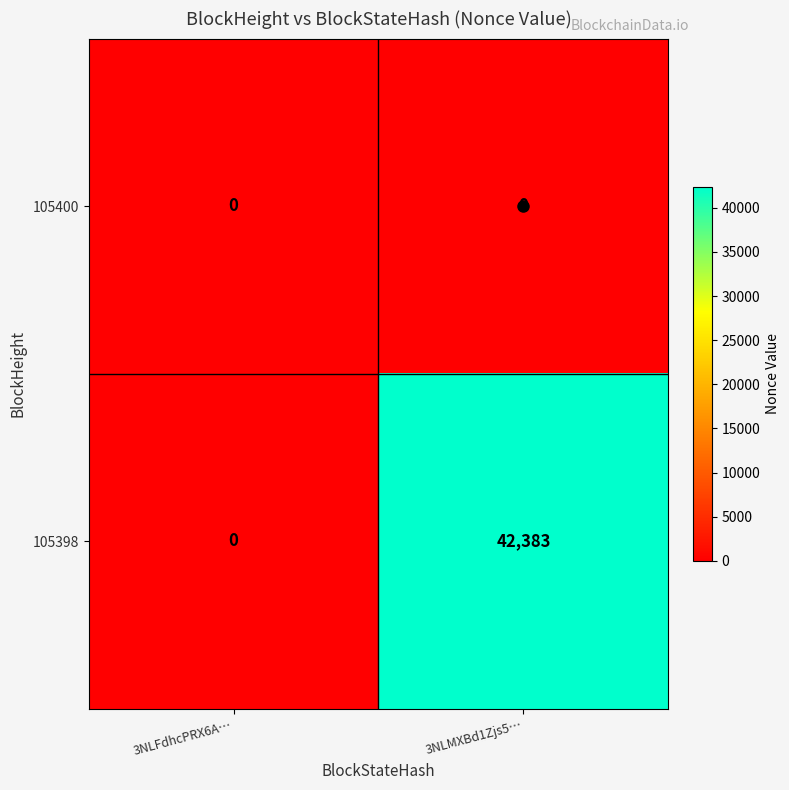

What is the greatest value displayed?

42383